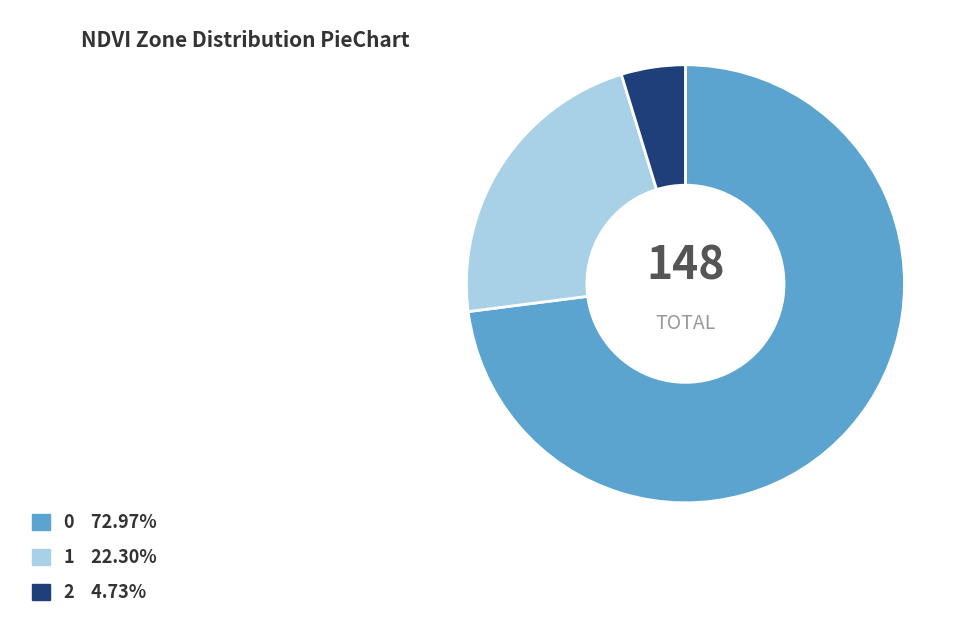

The 1 slice represents 31% of the pie. True or false?

False